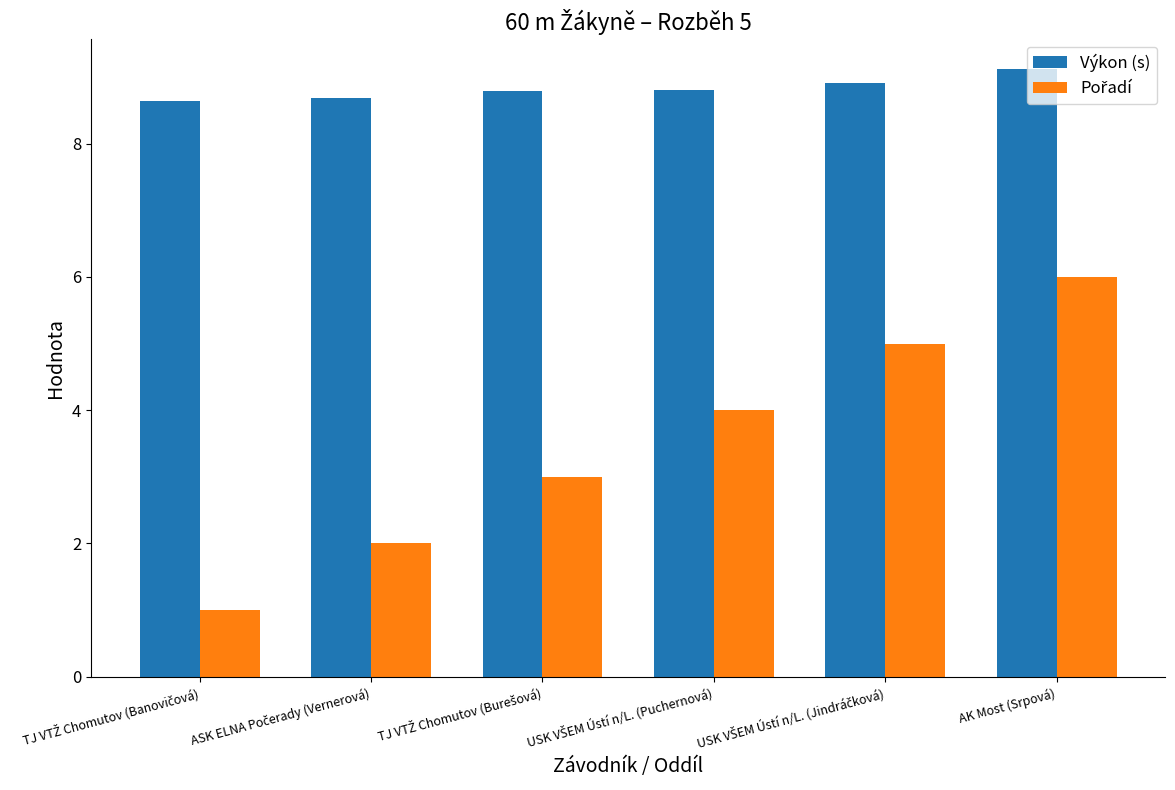

Which category has the highest value across all series?

AK Most (Srpová)